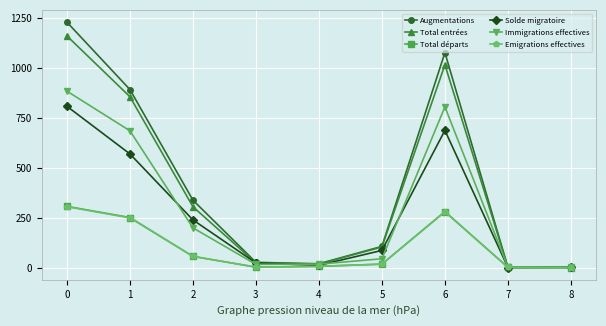

True or false: Total départs has more than 0 points higher than both neighbors.

True